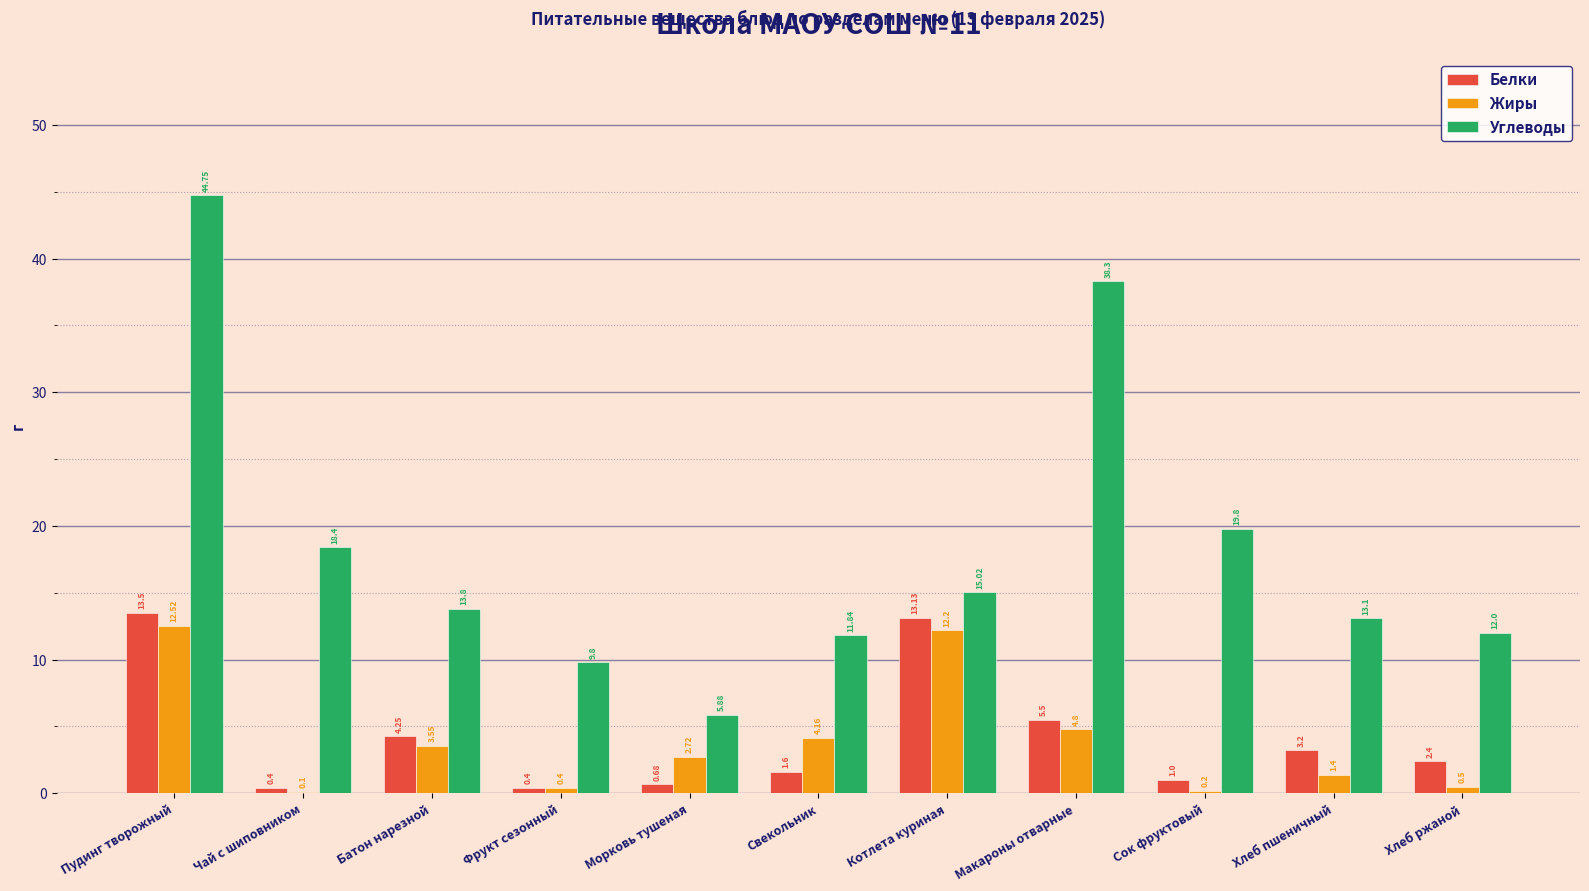

Count the number of categories in the chart.

11